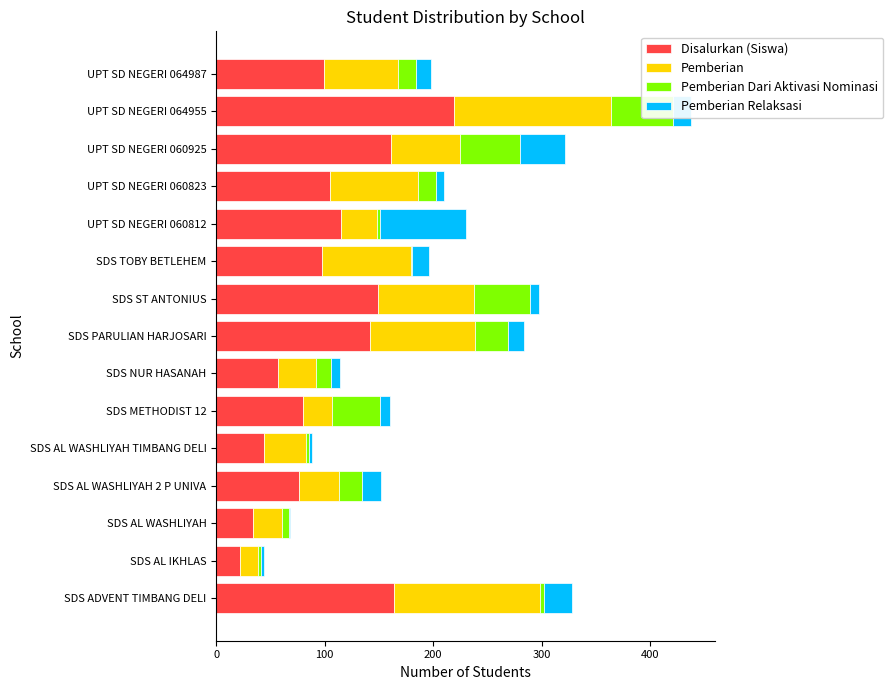

What position from the left is SDS AL WASHLIYAH?

3